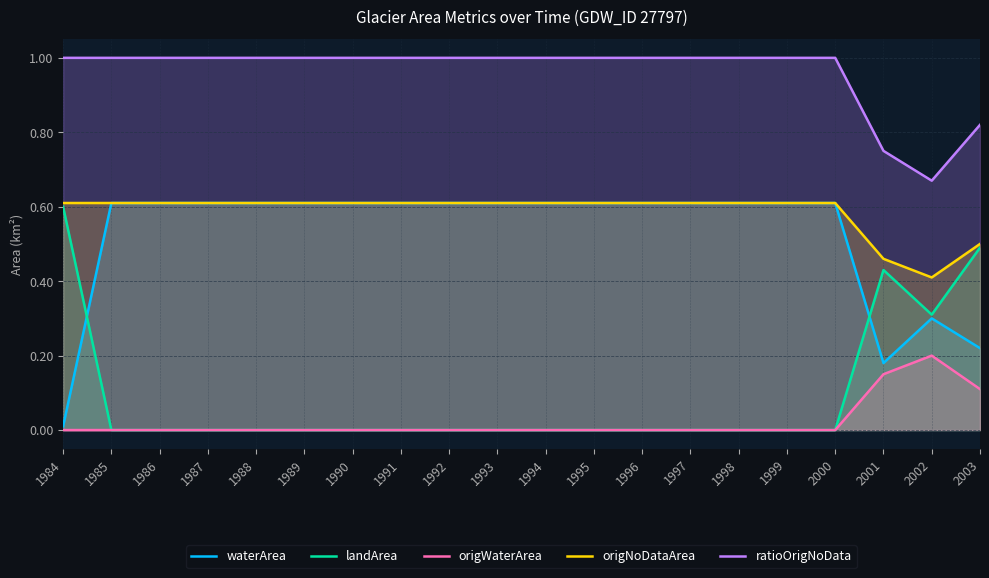

True or false: origWaterArea and waterArea cross at least once.

False